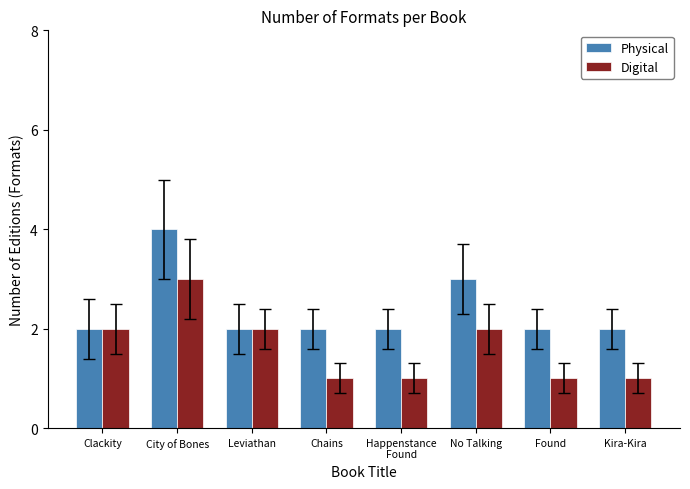

How many bars are there in total?

16